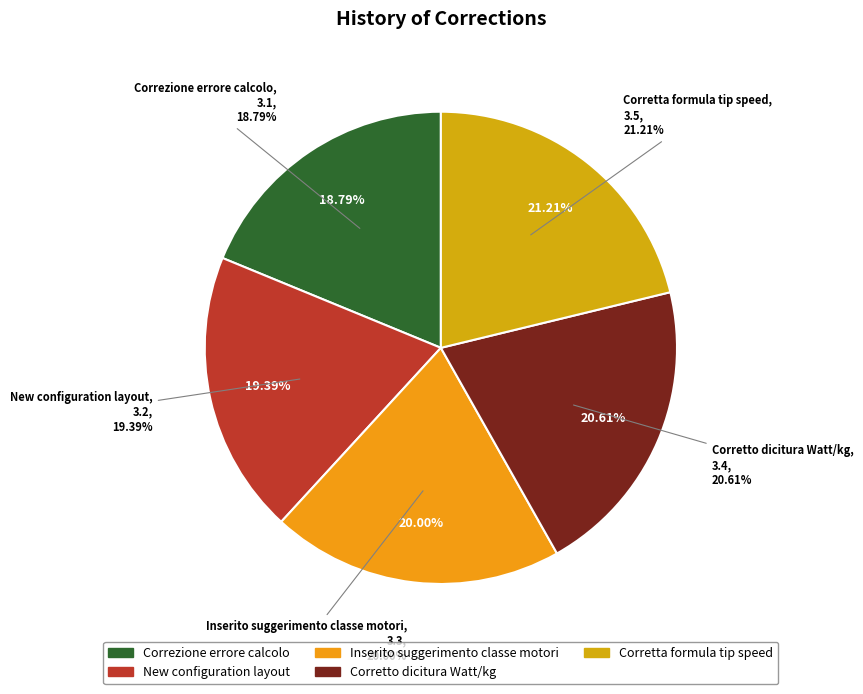

To the nearest percent, what portion does Correzione errore calcolo represent?

19%